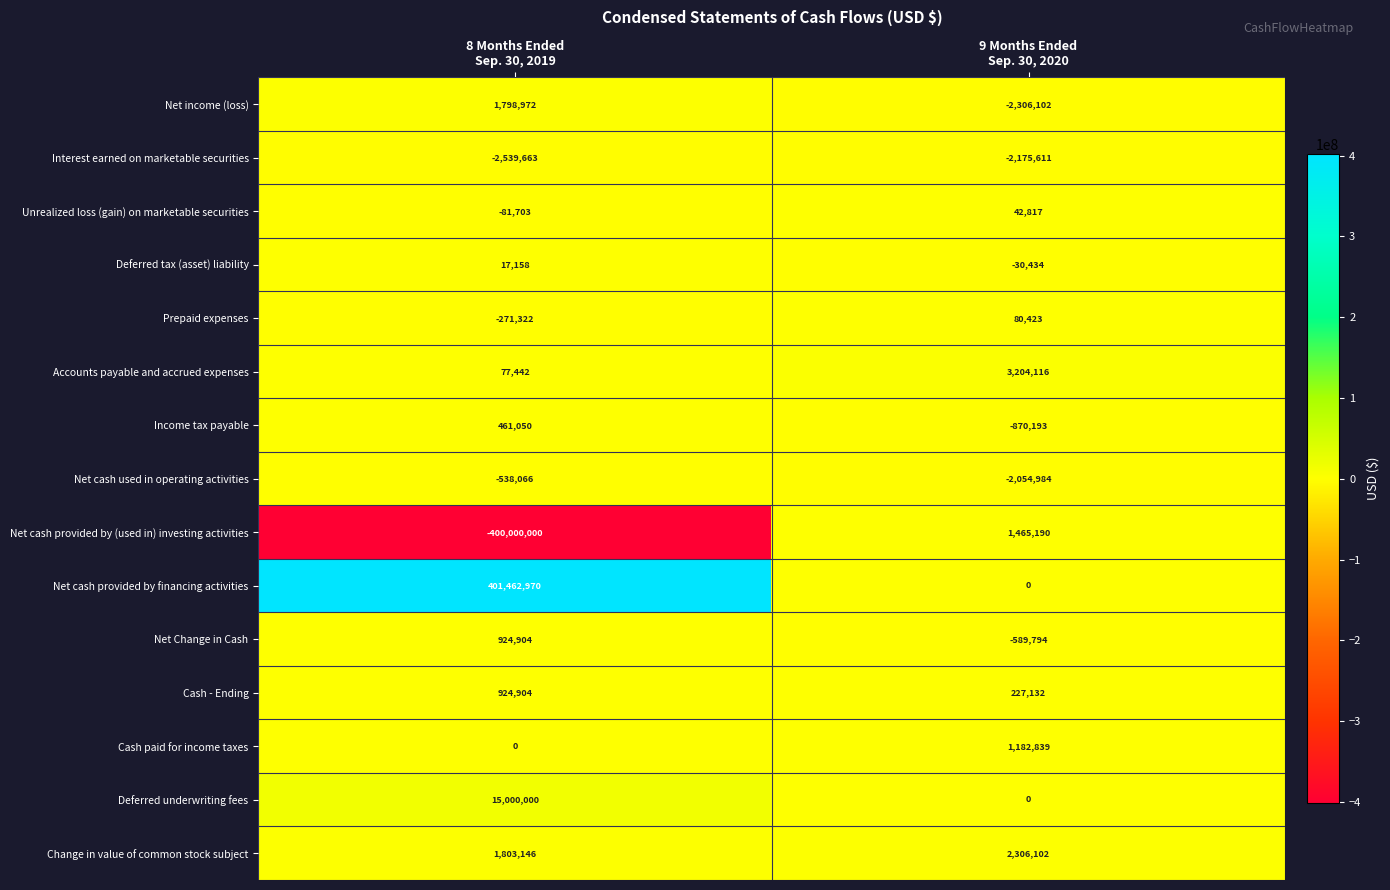

Which series has the largest range (max minus min)?

Net cash provided by (used in) investing activities